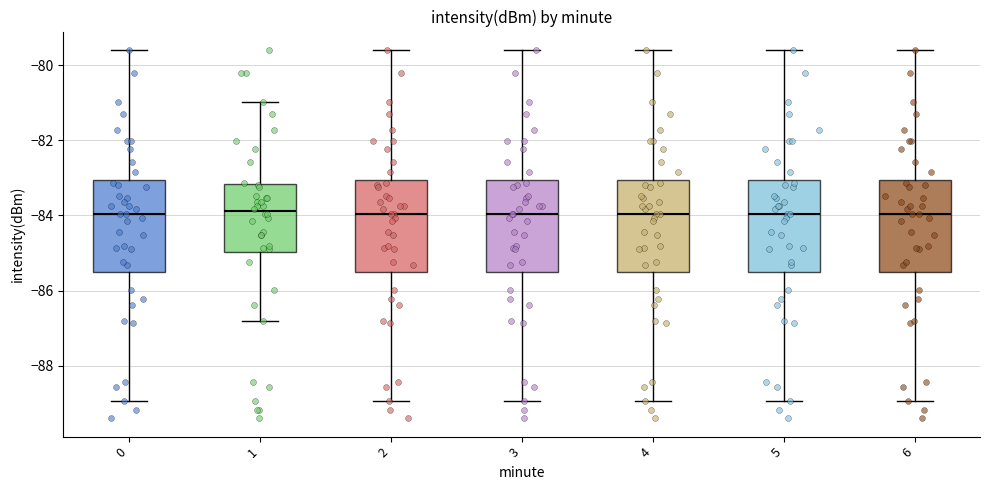

Reading left to right, transcribe this box plot: for each box, give where its median line is, the range the box spans, and where its two whiskers end, as read against the y-axis. The values are not printed on the chart, so give them approximately, as read against the axis.

0: median -84.0, box -85.4 to -83.0, whiskers -89.0 to -79.6
1: median -83.8, box -85.0 to -83.2, whiskers -86.8 to -81.0
2: median -84.0, box -85.4 to -83.0, whiskers -89.0 to -79.6
3: median -84.0, box -85.4 to -83.0, whiskers -89.0 to -79.6
4: median -84.0, box -85.4 to -83.0, whiskers -89.0 to -79.6
5: median -84.0, box -85.4 to -83.0, whiskers -89.0 to -79.6
6: median -84.0, box -85.4 to -83.0, whiskers -89.0 to -79.6